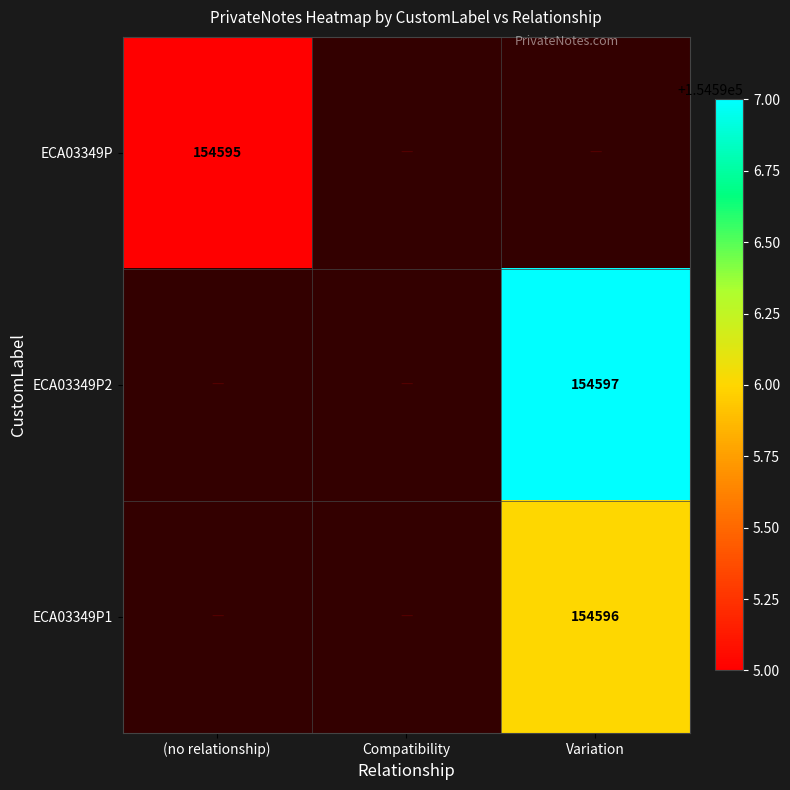

True or false: ECA03349P1 has a value of 154596 at Variation.

True